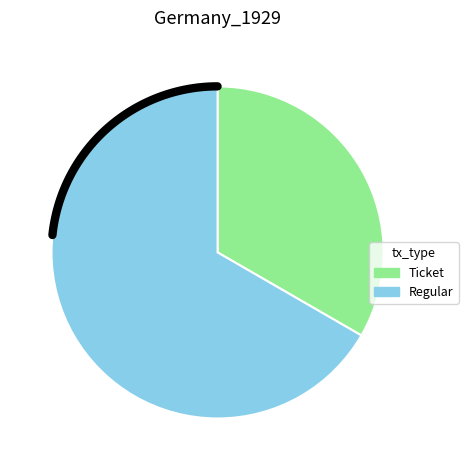

What is the majority slice?

Regular